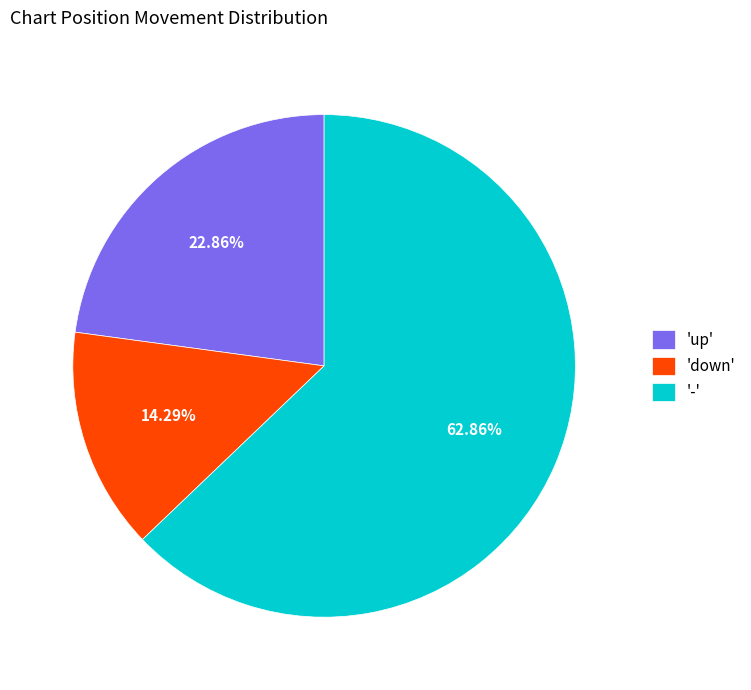

Rank the categories by value from highest to lowest.

'-', 'up', 'down'